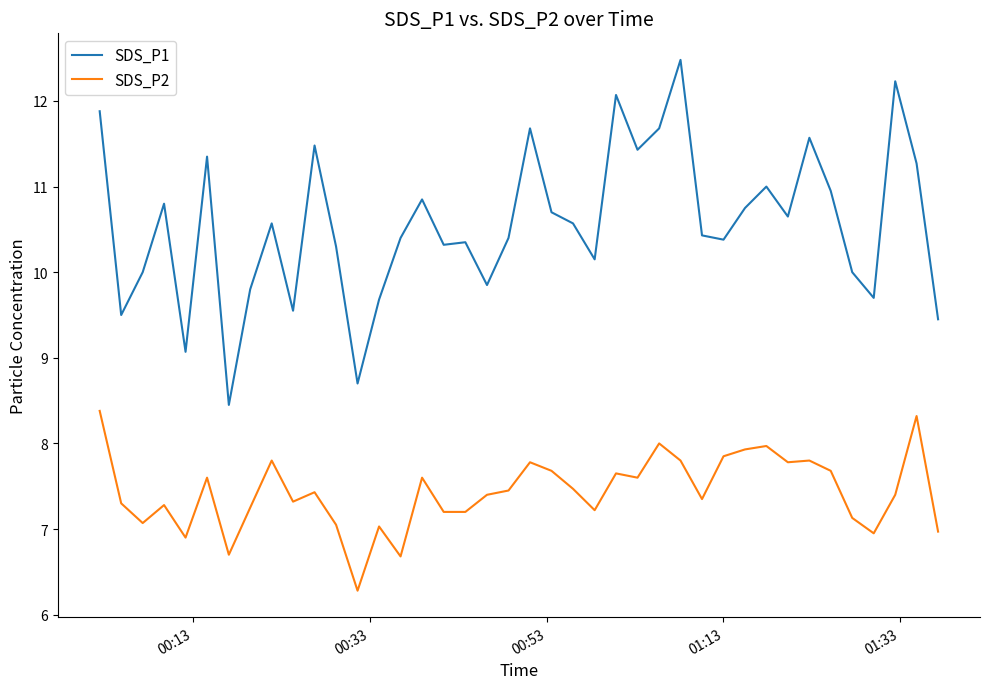

What is the minimum value shown in the chart?

6.3